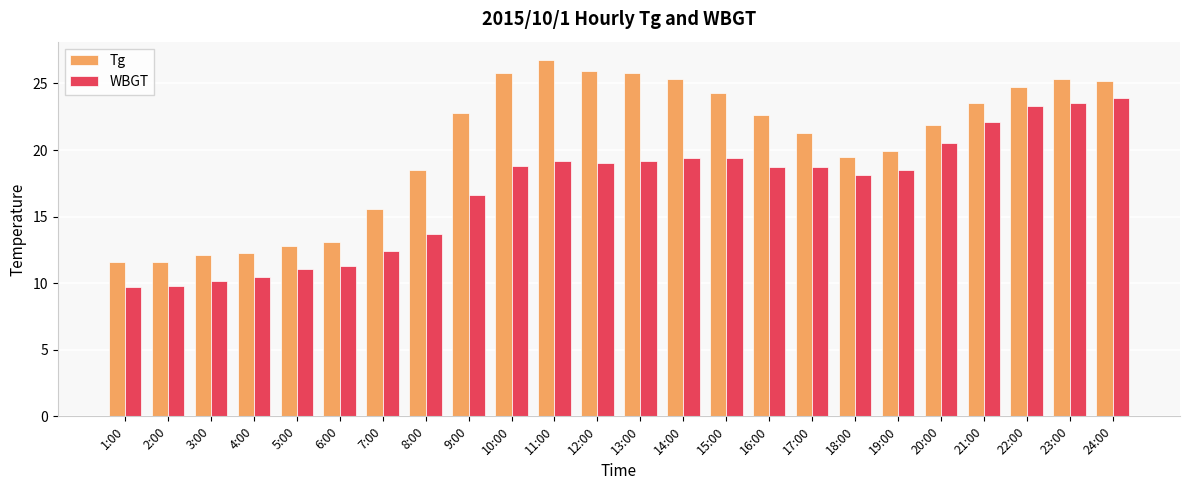

What is the sum of all Tg values?

488.2